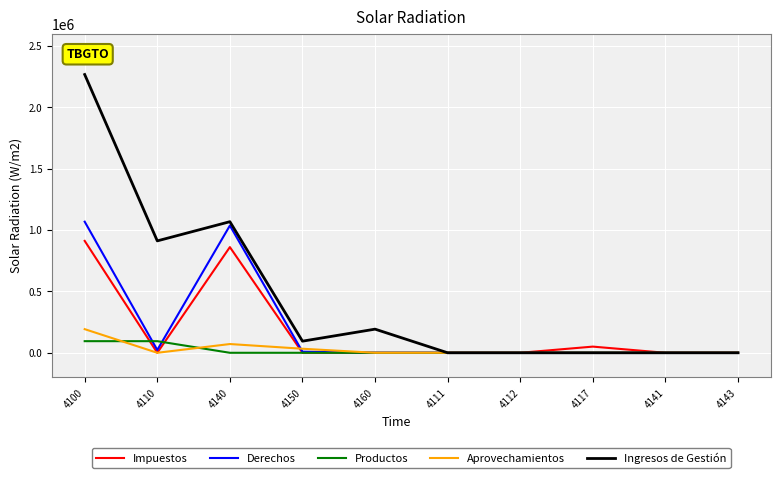

What is the maximum value shown in the chart?

2267314.7